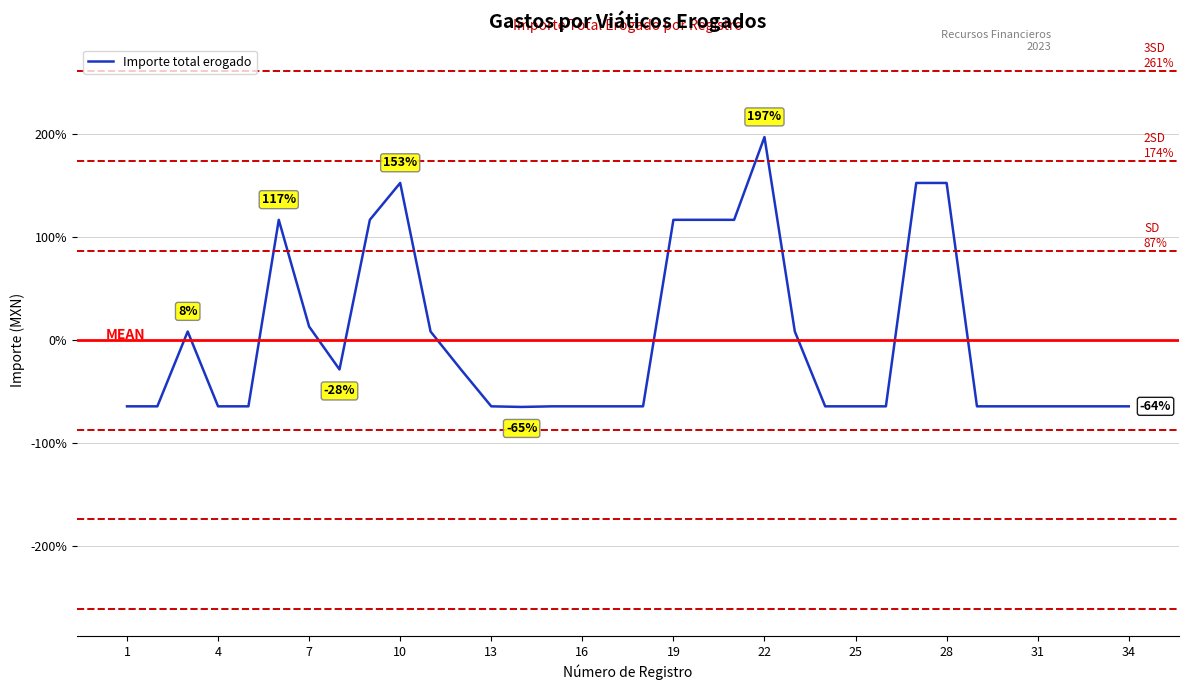

What is the minimum value shown in the chart?

-64.8